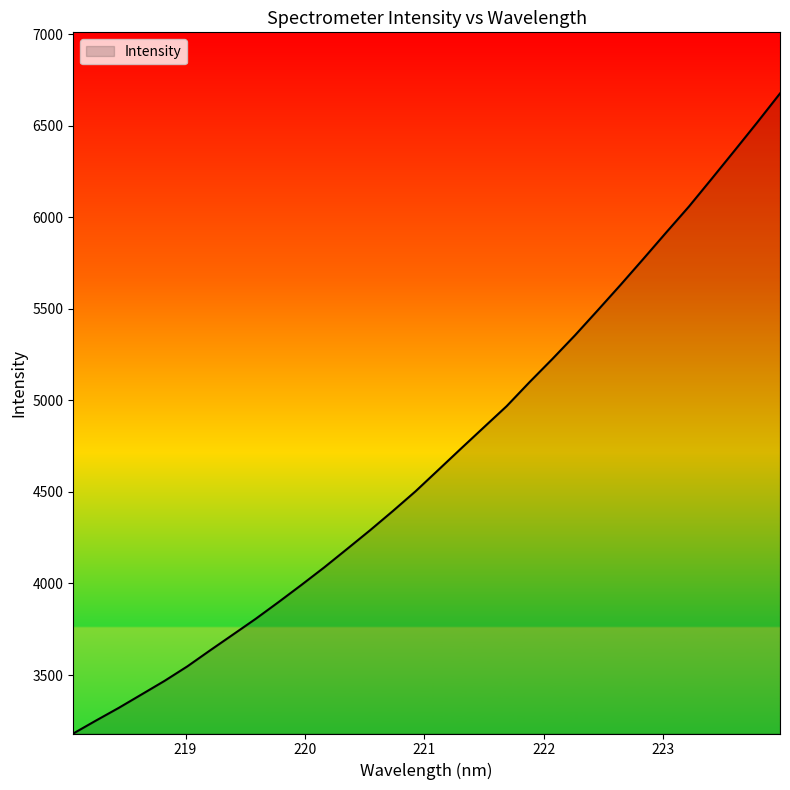

What is the difference between the maximum and minimum values?

3495.0